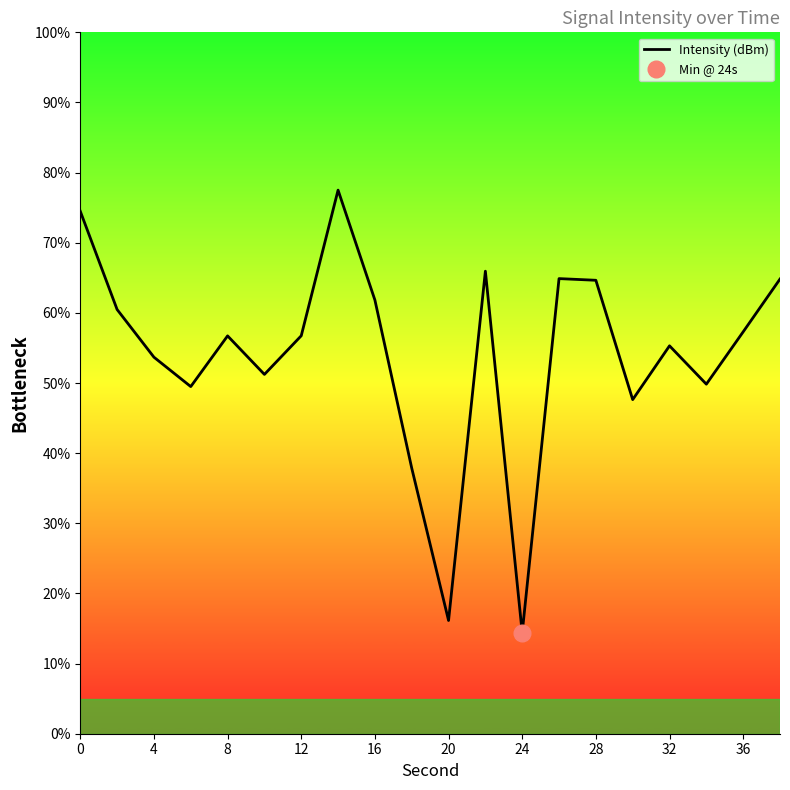

Reading left to right, transcribe all the data shown in this chart.

74.5	60.5	53.7	49.5	56.7	51.2	56.7	77.5	61.8	37.9	16.1	65.9	14.4	64.9	64.6	47.6	55.3	49.8	57.3	64.8